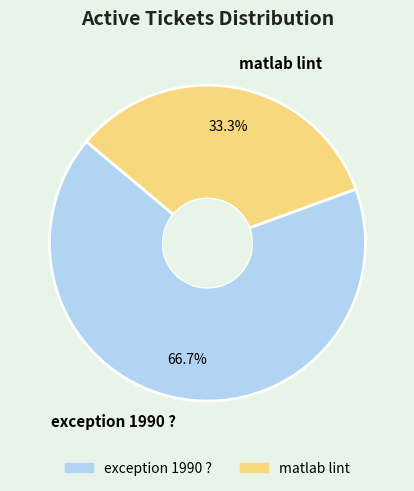

Which category has the smallest portion of the pie?

matlab lint